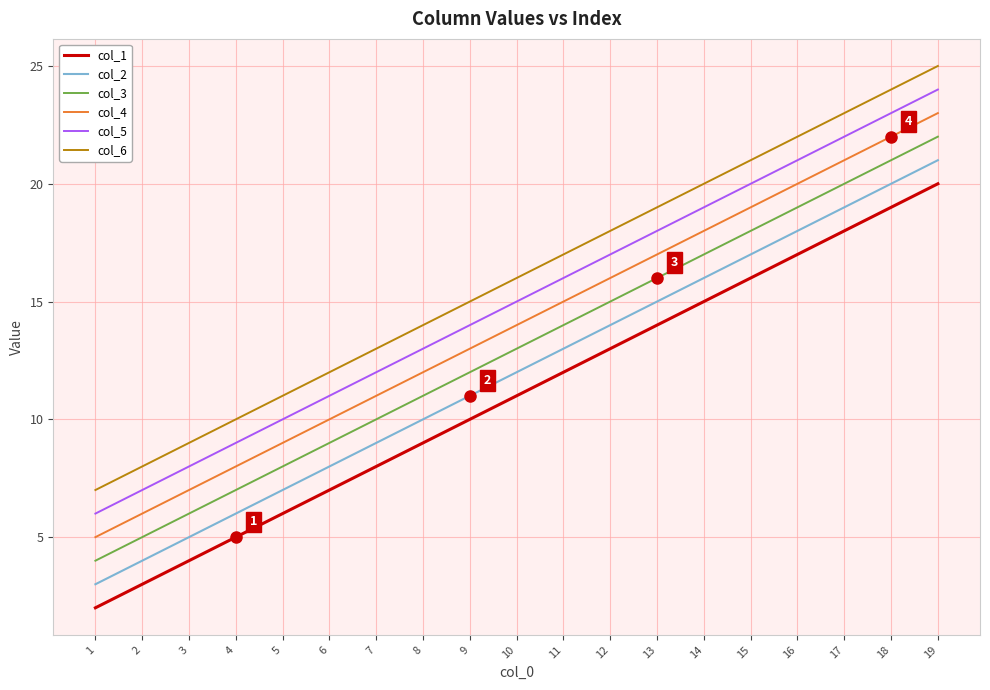

Reading left to right, what are all the values shown in this chart?

col_1: 1=2	2=3	3=4	4=5	5=6	6=7	7=8	8=9	9=10	10=11	11=12	12=13	13=14	14=15	15=16	16=17	17=18	18=19	19=20
col_2: 1=3	2=4	3=5	4=6	5=7	6=8	7=9	8=10	9=11	10=12	11=13	12=14	13=15	14=16	15=17	16=18	17=19	18=20	19=21
col_3: 1=4	2=5	3=6	4=7	5=8	6=9	7=10	8=11	9=12	10=13	11=14	12=15	13=16	14=17	15=18	16=19	17=20	18=21	19=22
col_4: 1=5	2=6	3=7	4=8	5=9	6=10	7=11	8=12	9=13	10=14	11=15	12=16	13=17	14=18	15=19	16=20	17=21	18=22	19=23
col_5: 1=6	2=7	3=8	4=9	5=10	6=11	7=12	8=13	9=14	10=15	11=16	12=17	13=18	14=19	15=20	16=21	17=22	18=23	19=24
col_6: 1=7	2=8	3=9	4=10	5=11	6=12	7=13	8=14	9=15	10=16	11=17	12=18	13=19	14=20	15=21	16=22	17=23	18=24	19=25